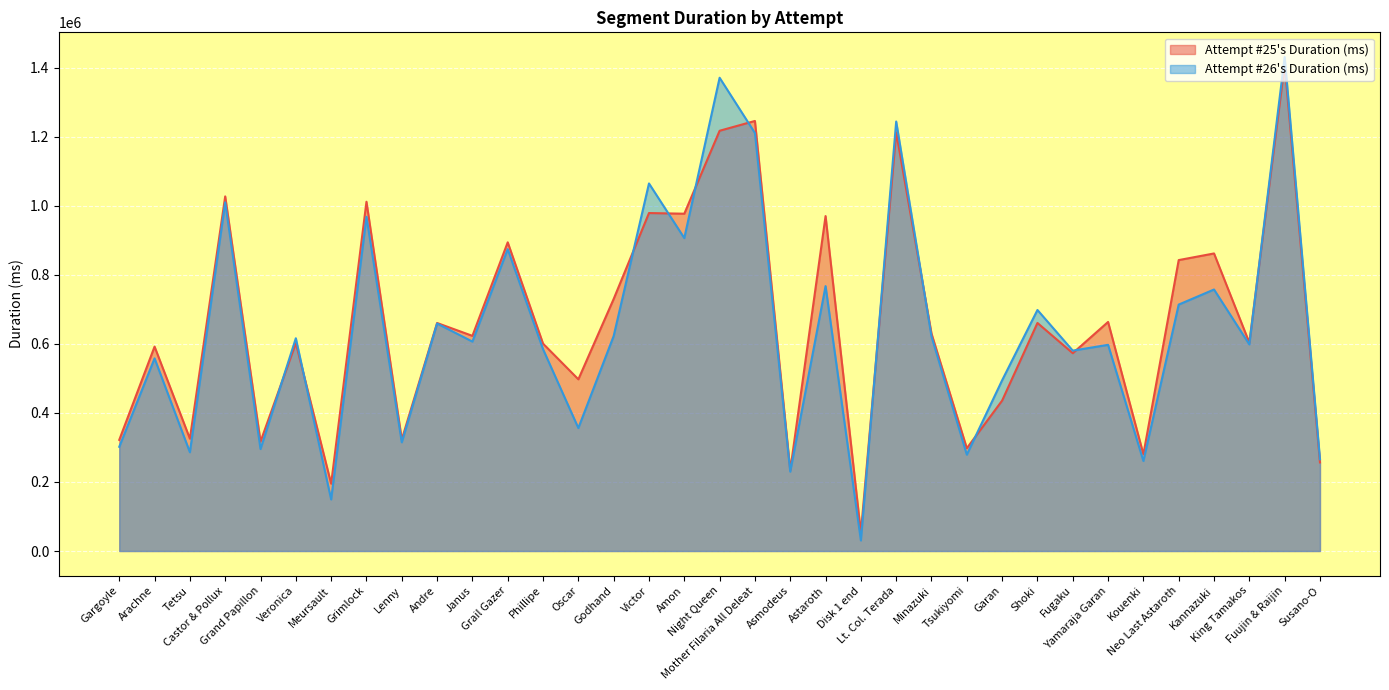

Does the chart display data point markers on the line(s)?

No